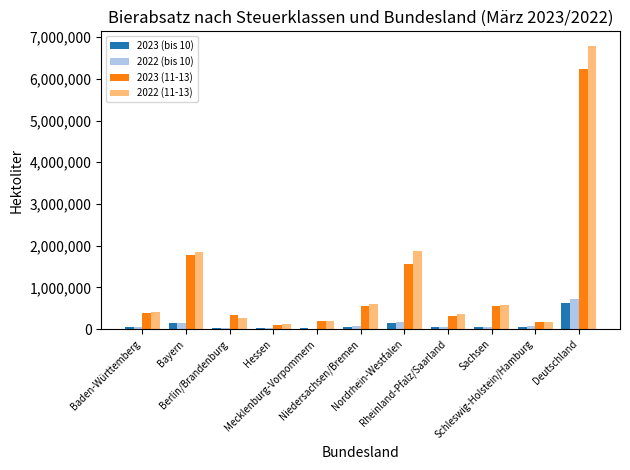

What value does the 2023 (11-13) series have at Hessen?

105005.9